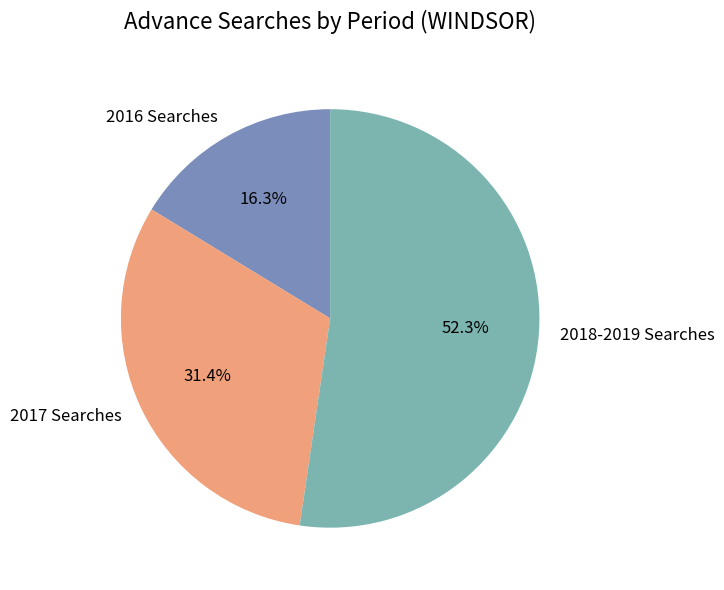

Count the number of slices in the pie.

3